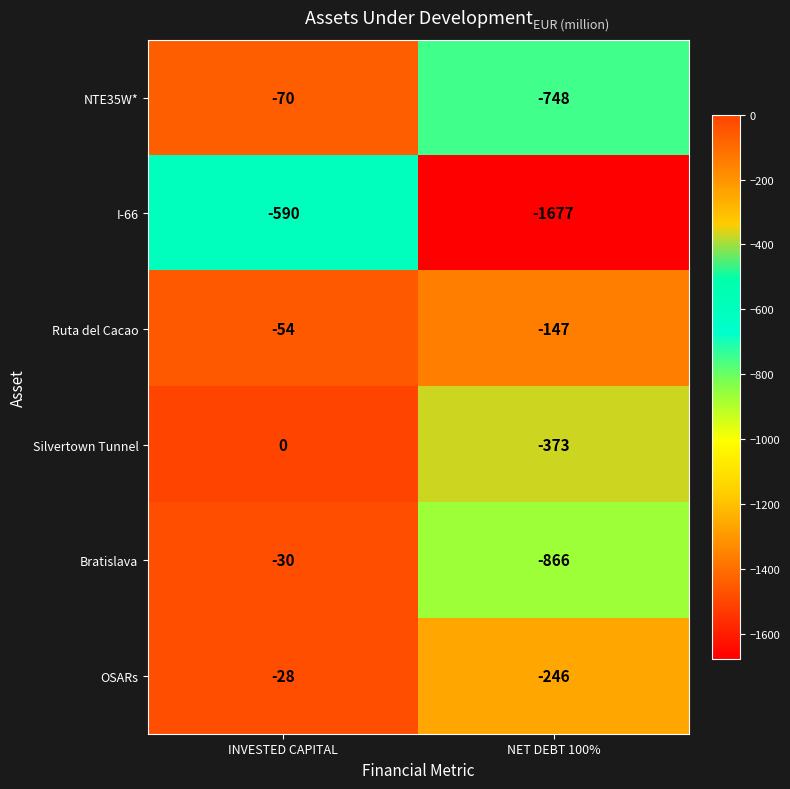

At which category is the sum across all series the highest?

INVESTED CAPITAL